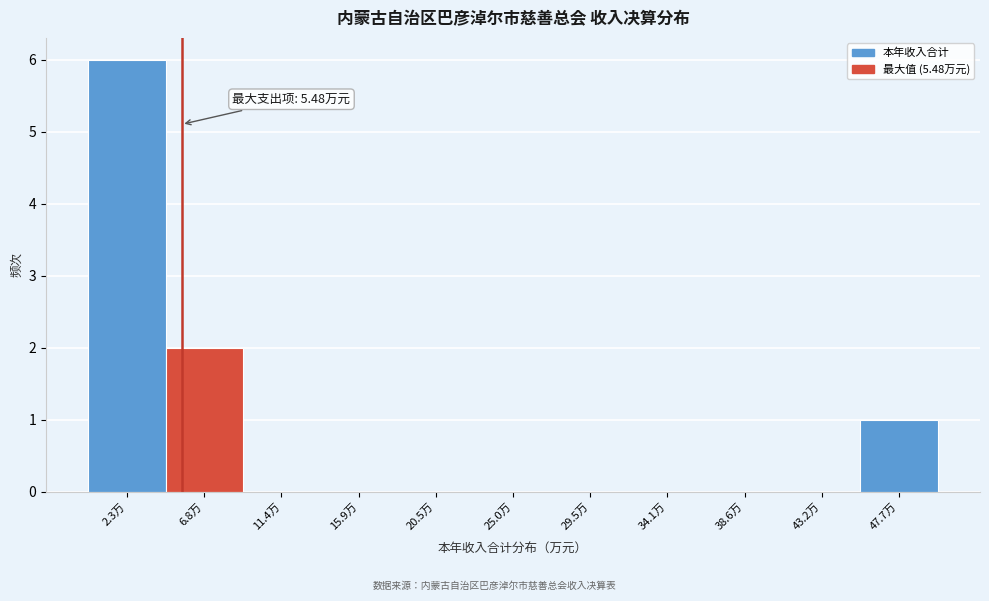

Which range on the x-axis has the tallest bar?

0.0 to 4.5